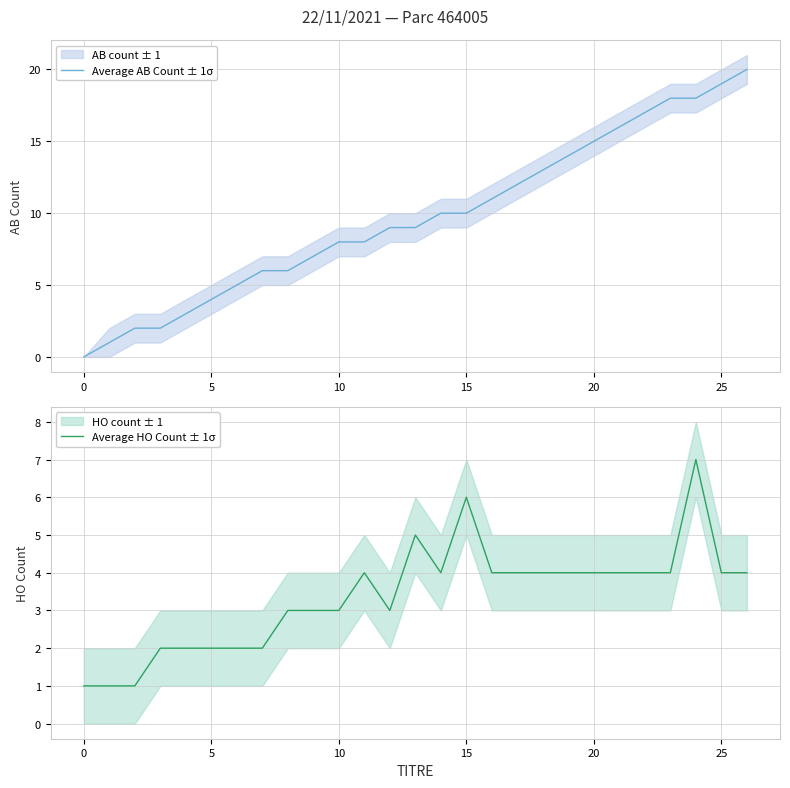

Which series has the largest range (max minus min)?

Average AB Count ± 1σ